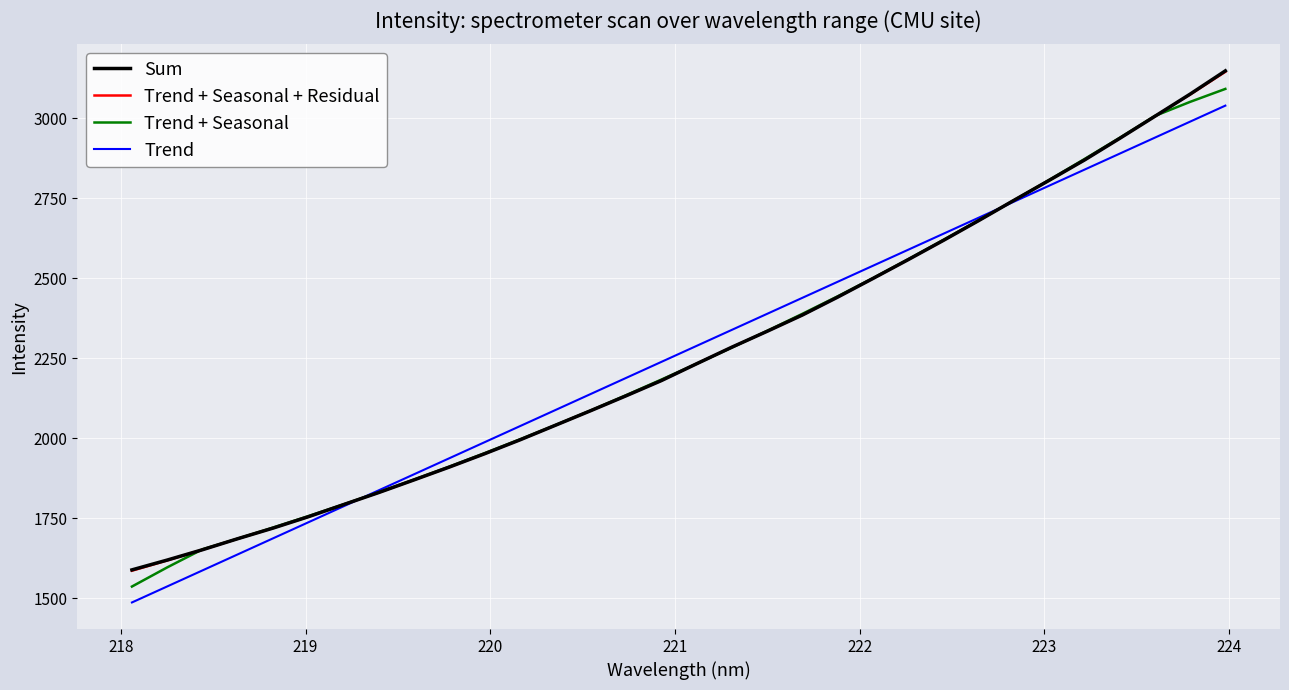

What is the greatest value displayed?

3147.7